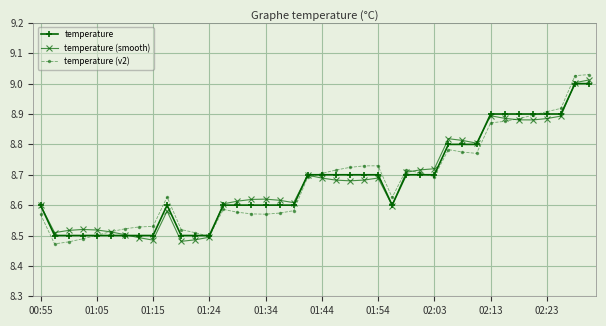

Which series has the widest spread of values?

temperature (v2)